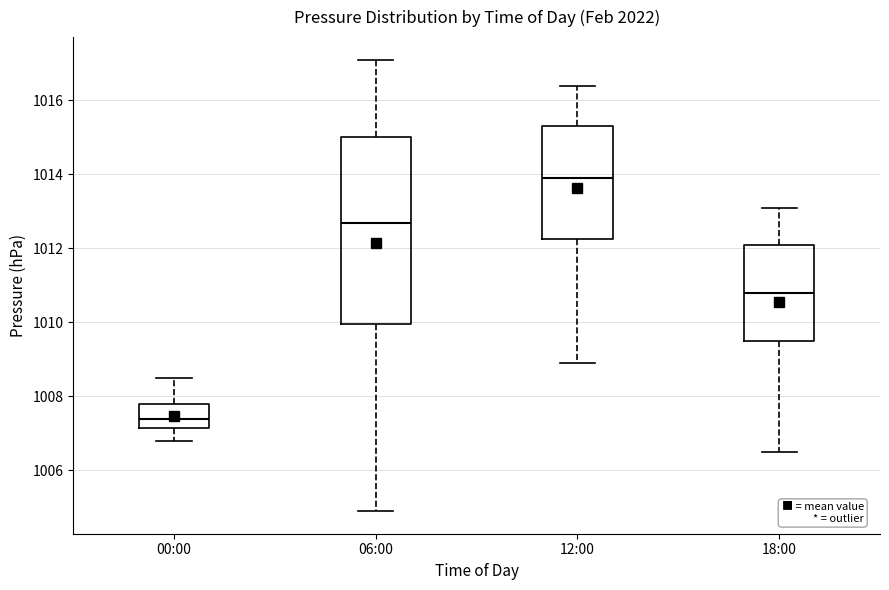

Comparing the boxes themselves (not the whiskers), which one is the tallest?

06:00